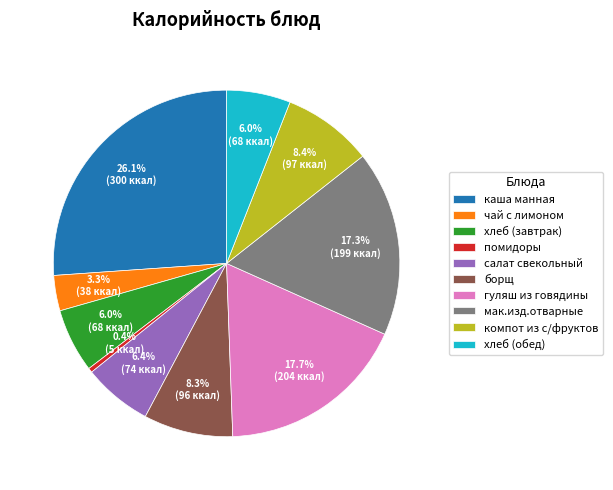

What is the smallest slice in the pie chart?

помидоры